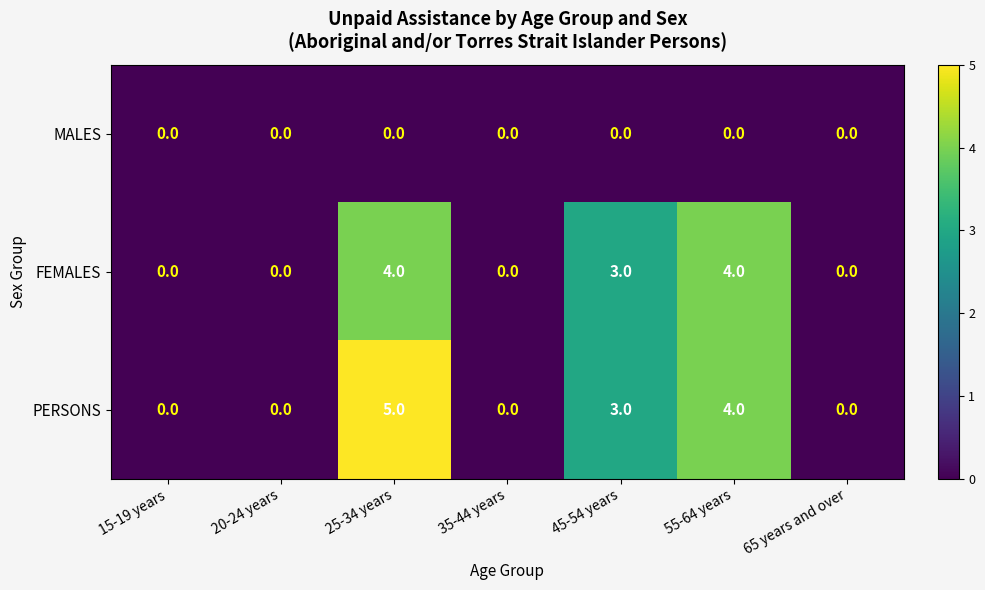

Which series has the largest total across all categories?

PERSONS